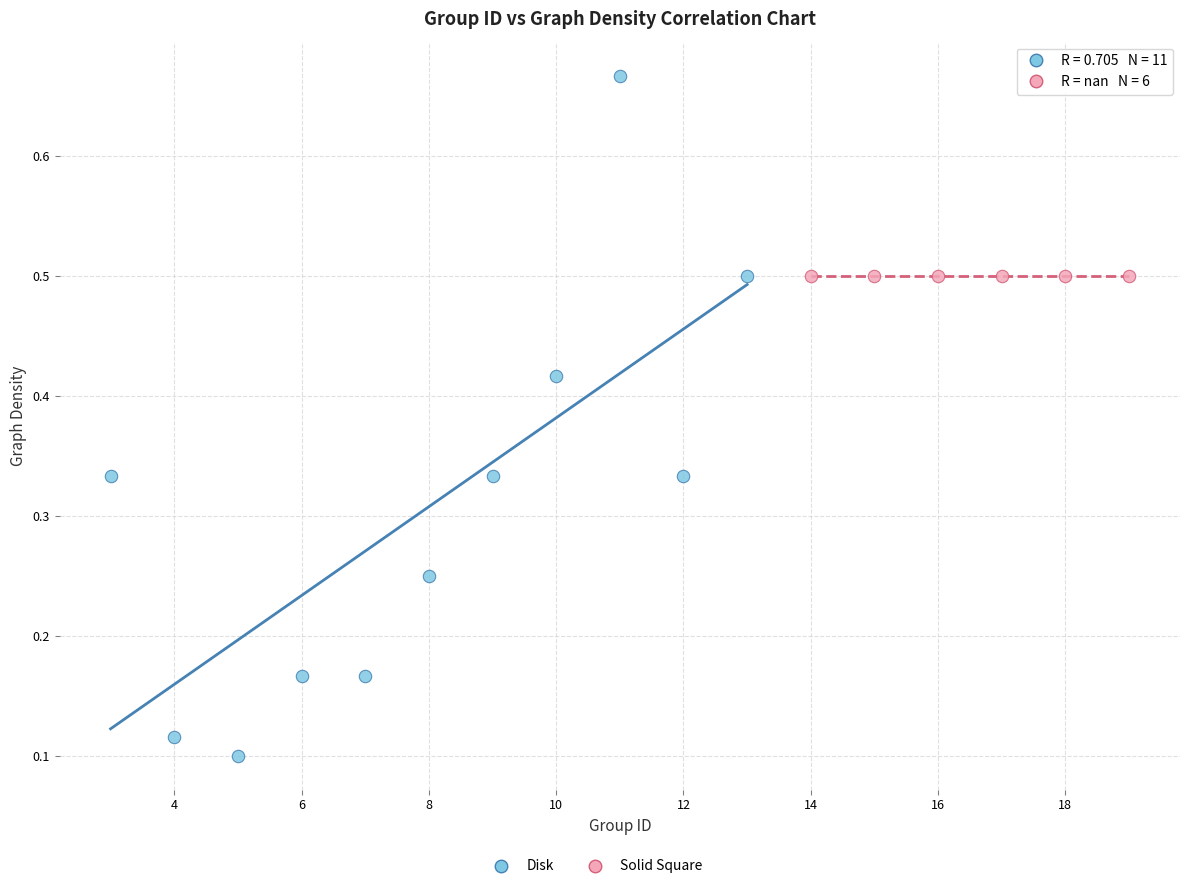

Which series contains the lowest Y value?

Disk